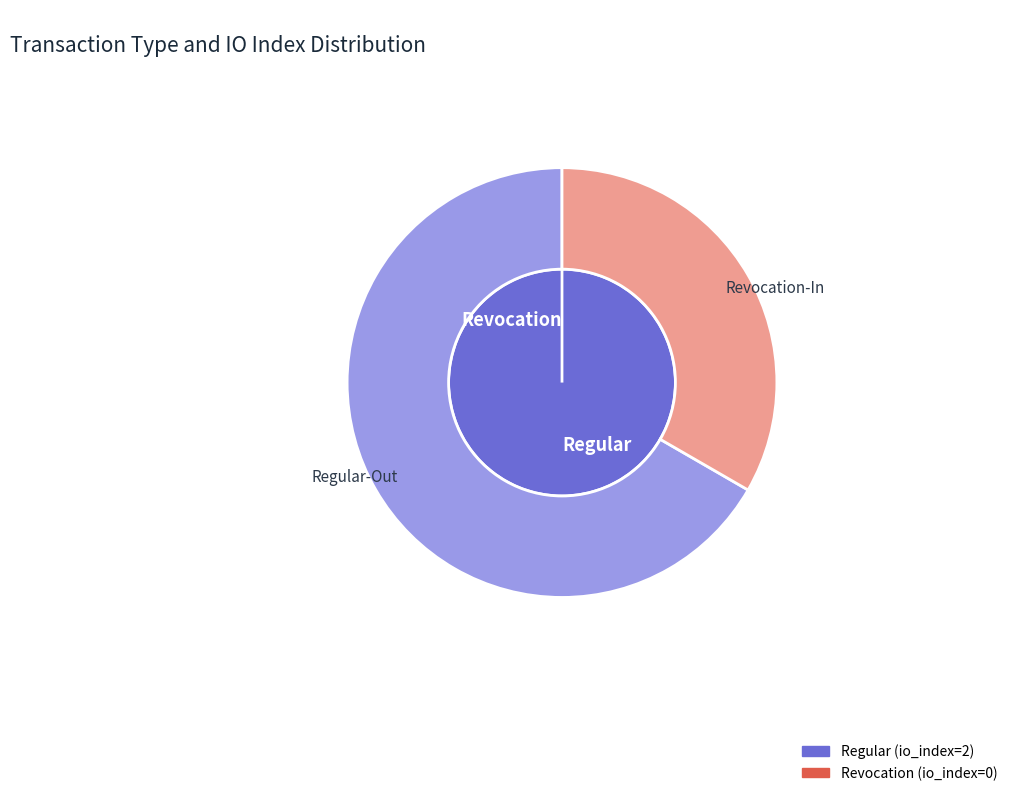

To the nearest percent, what is the average slice percentage?

50%